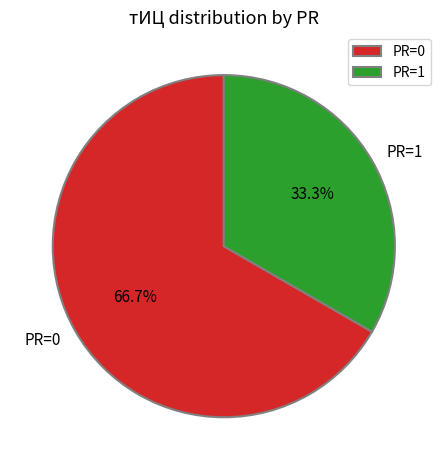

Is there any slice that represents more than half of the pie?

Yes